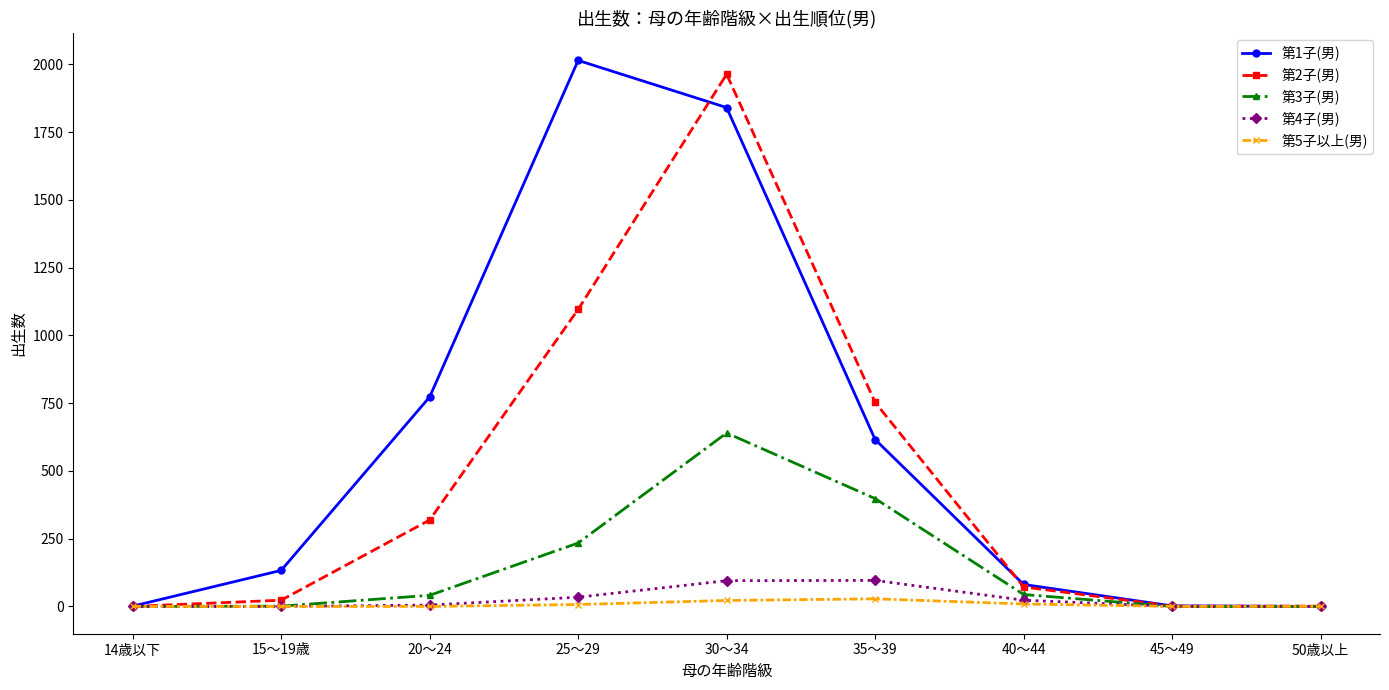

What is the label of the 4th point from the right?

35～39